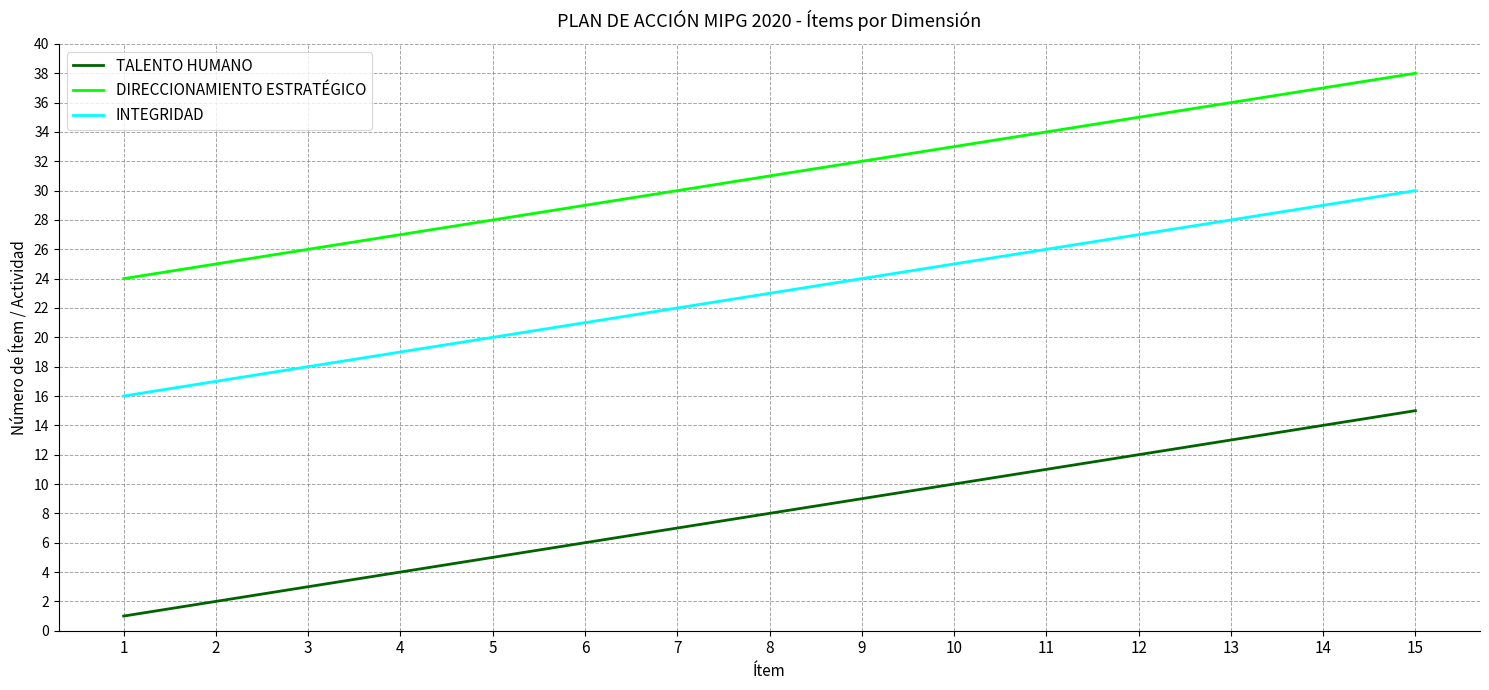

What are all the series names shown in the legend?

TALENTO HUMANO, DIRECCIONAMIENTO ESTRATÉGICO, INTEGRIDAD